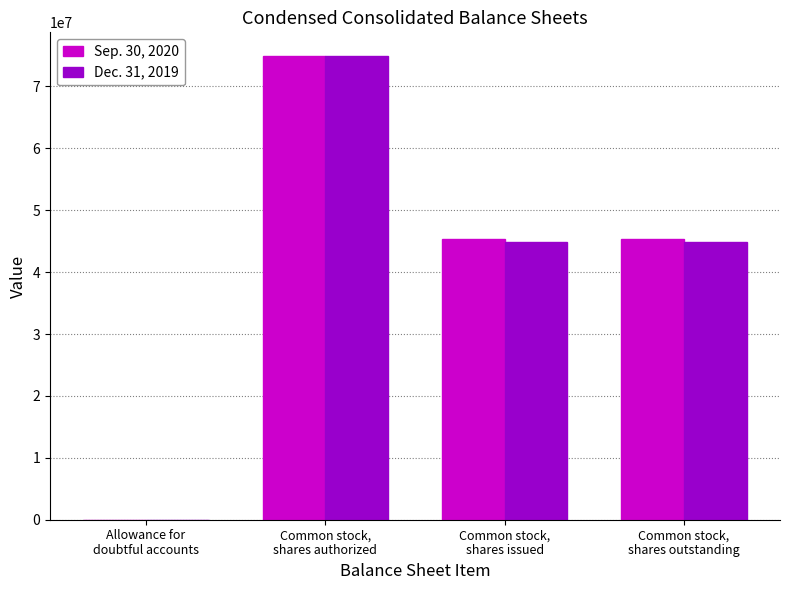

Is it true that Dec. 31, 2019 equals 75000000 at Common stock,
shares authorized?

True